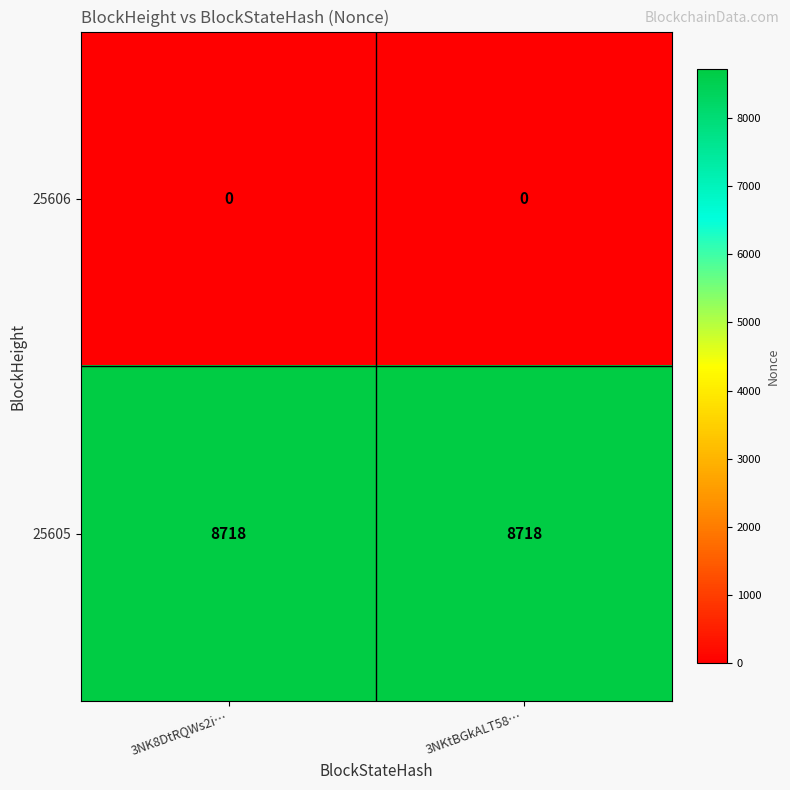

Is the value of 25605 at 3NK8DtRQWs2i… greater than the value of 25606 at 3NK8DtRQWs2i…?

Yes